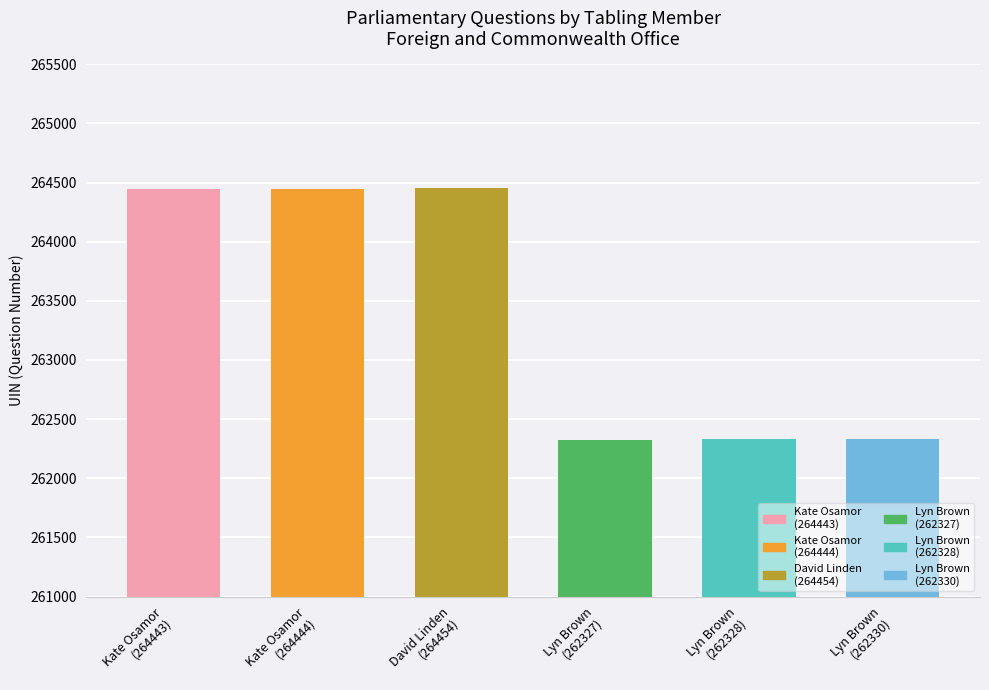

How many categories are shown in the chart?

6